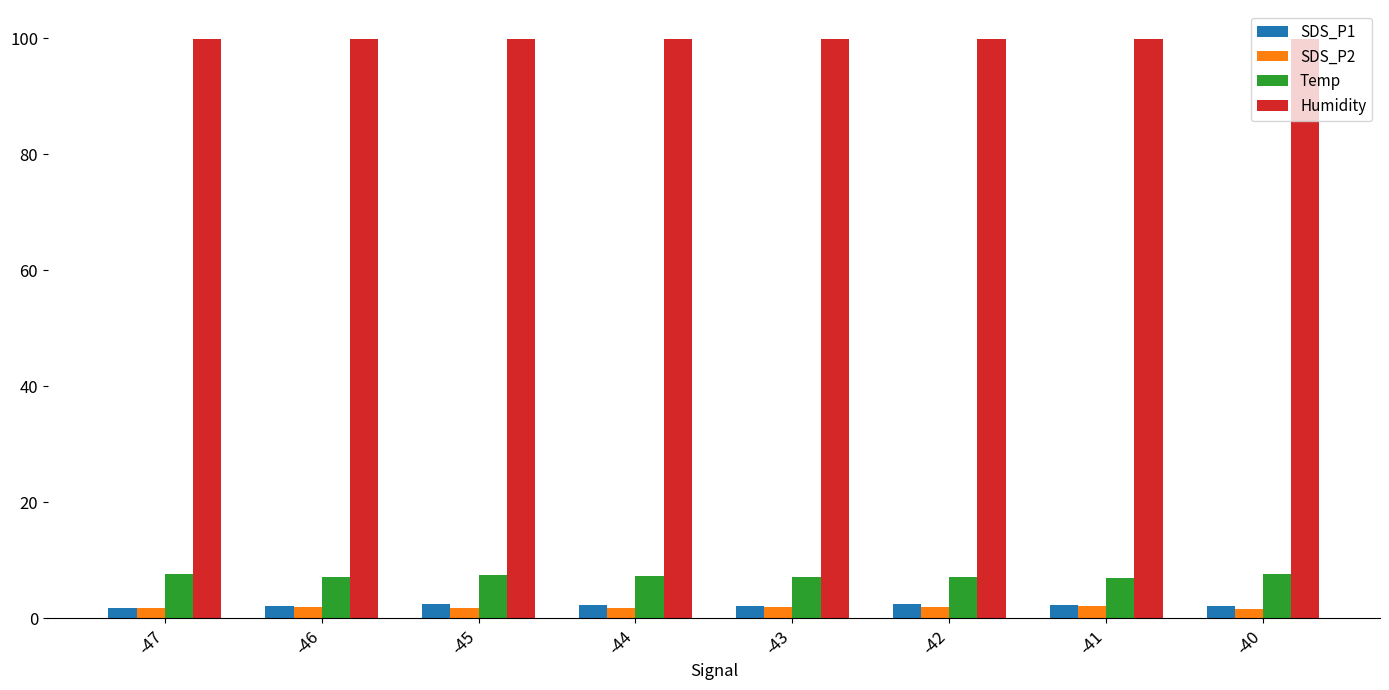

What is the lowest value of the Temp series?

7.0